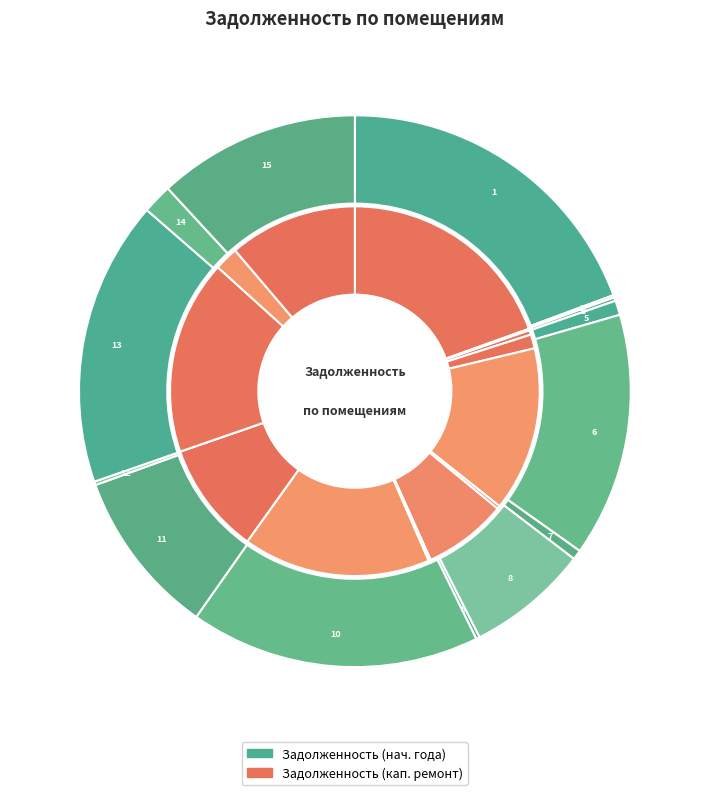

Which has a higher value, 15 or 4?

15